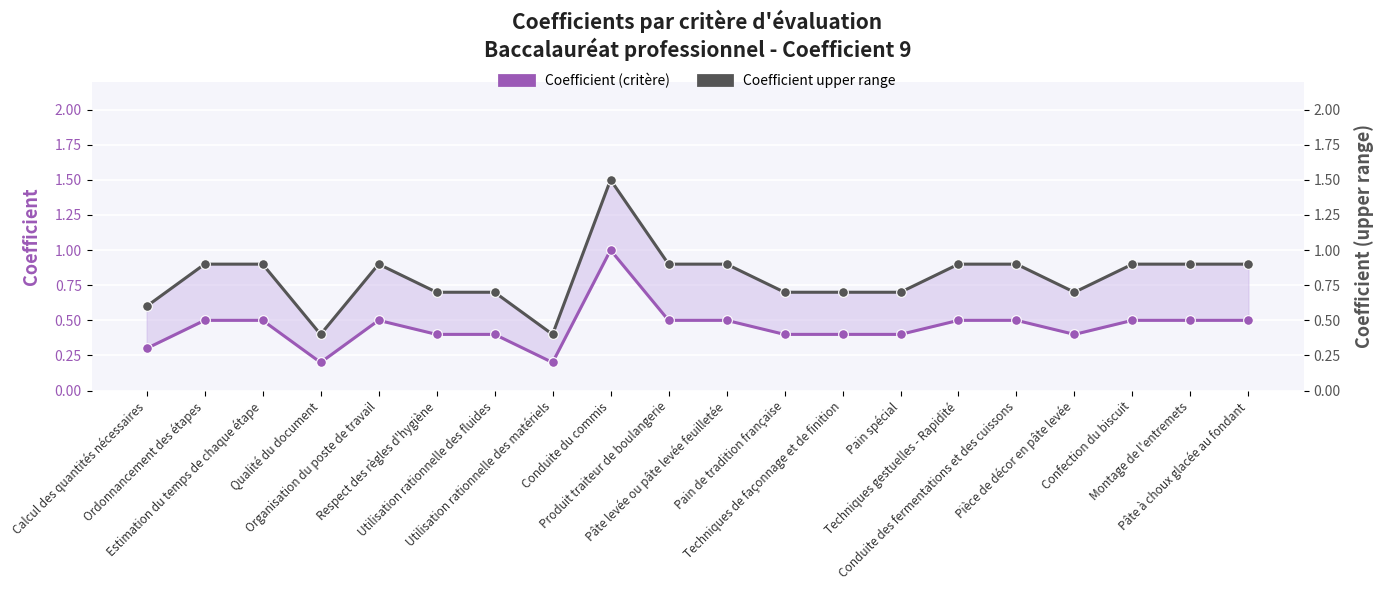

At how many categories does at least one series exceed 0?

20